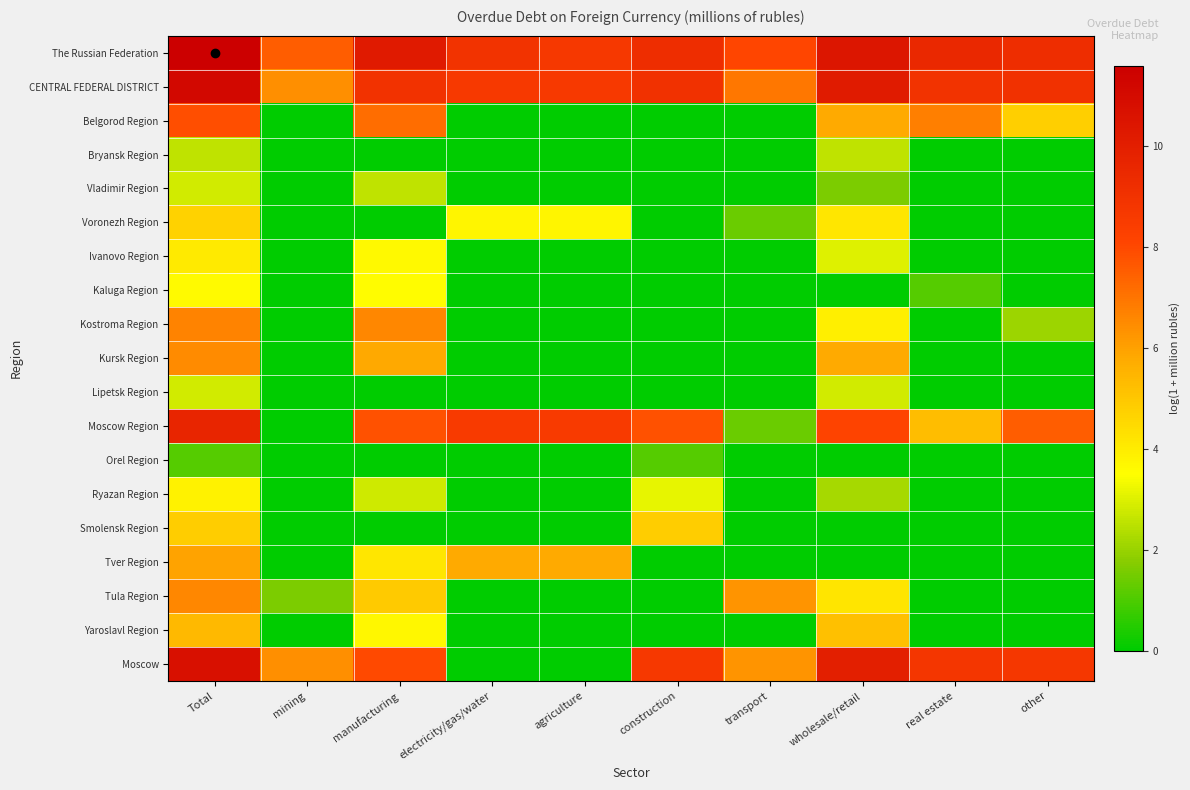

At which category is the sum across all series the highest?

Total